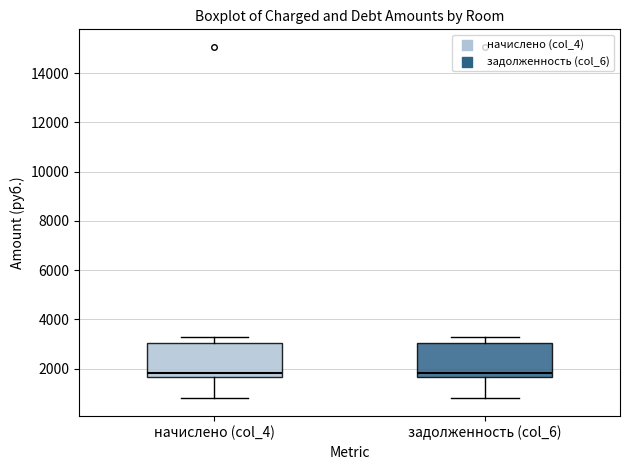

Where is the lower edge of the box for задолженность (col_6) on the y-axis? The values are not printed on the chart, so give them approximately, as read against the axis.

1600